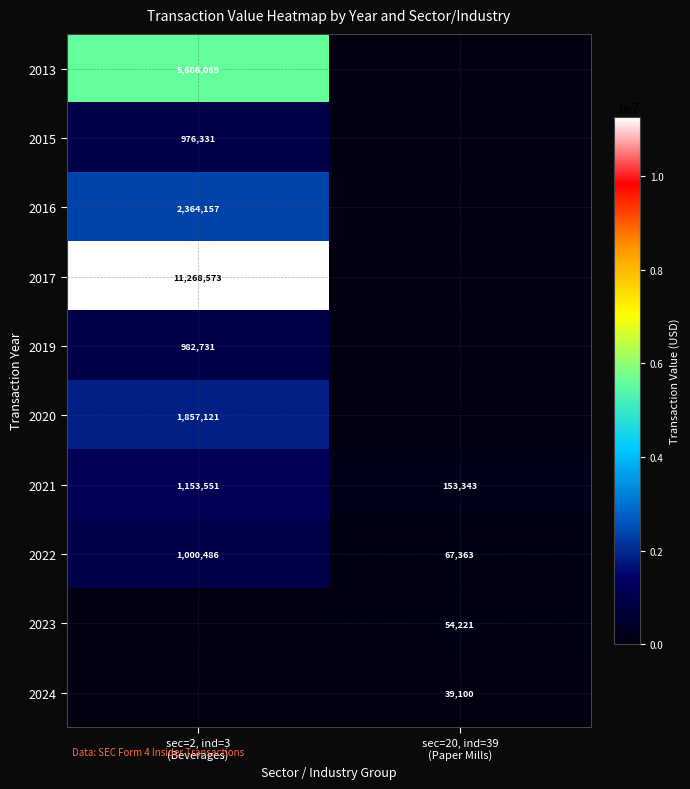

What is the highest value of the 2021 series?

1153551